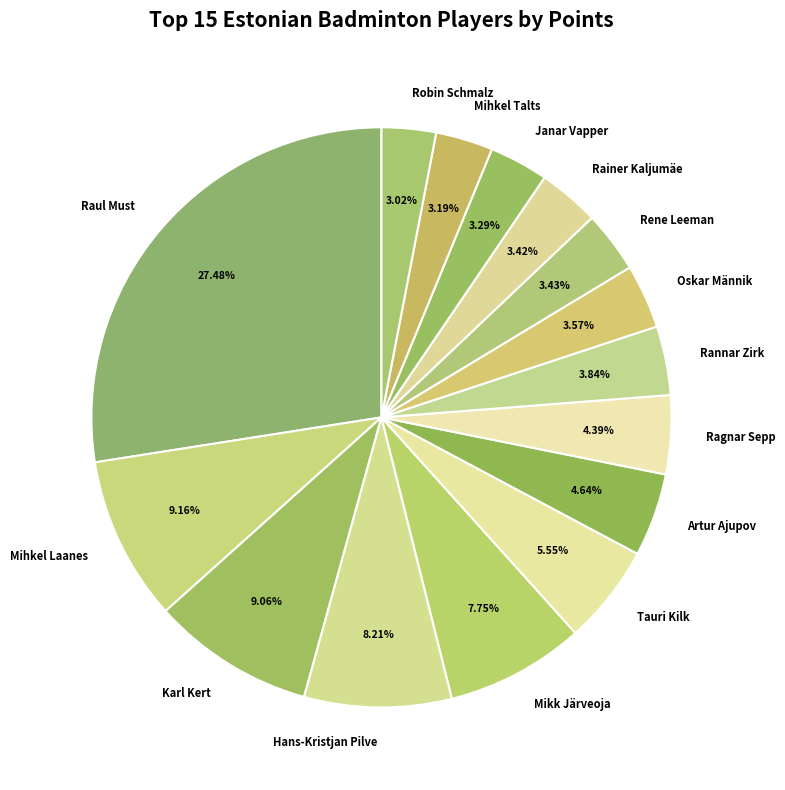

How many segments does this pie chart have?

15